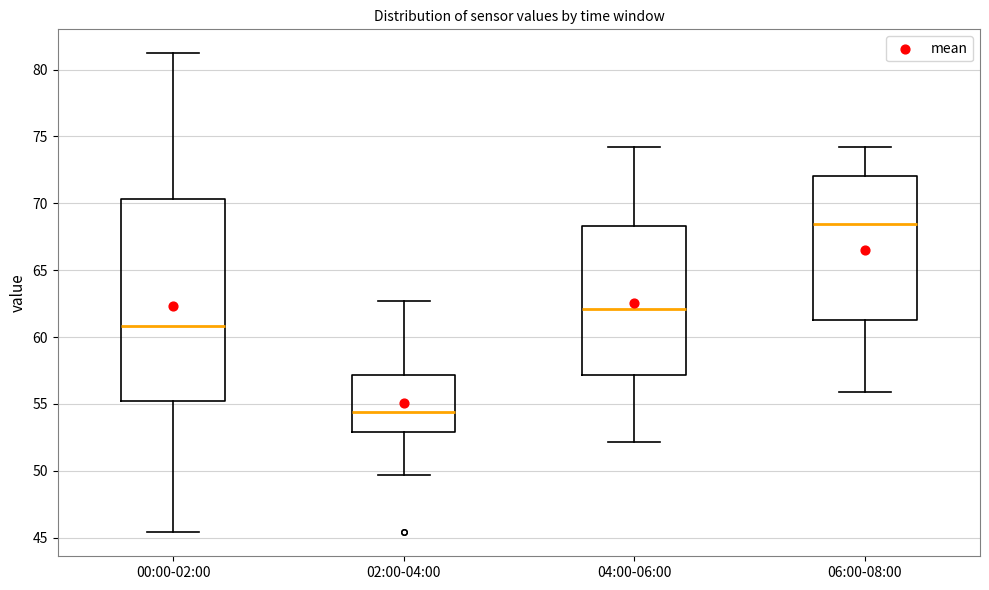

Reading left to right, read every box against the y-axis: the position of its median line, the range the box covers, and the ends of its whiskers. The values are not printed on the chart, so give them approximately, as read against the axis.

00:00-02:00: median 61.0, box 55.0 to 70.5, whiskers 45.5 to 81.0
02:00-04:00: median 54.5, box 53.0 to 57.0, whiskers 49.5 to 62.5
04:00-06:00: median 62.0, box 57.0 to 68.5, whiskers 52.0 to 74.0
06:00-08:00: median 68.5, box 61.5 to 72.0, whiskers 56.0 to 74.0